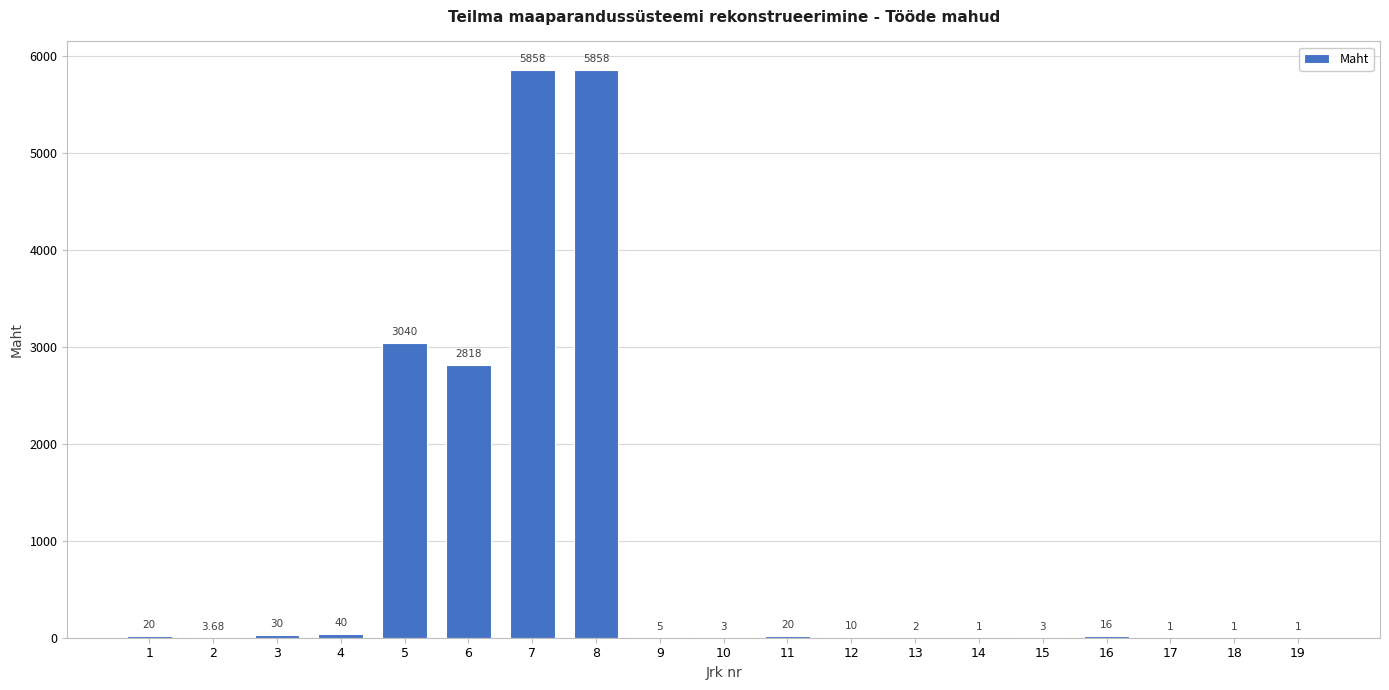

What is the sum of the values at 4 and 13?

42.0